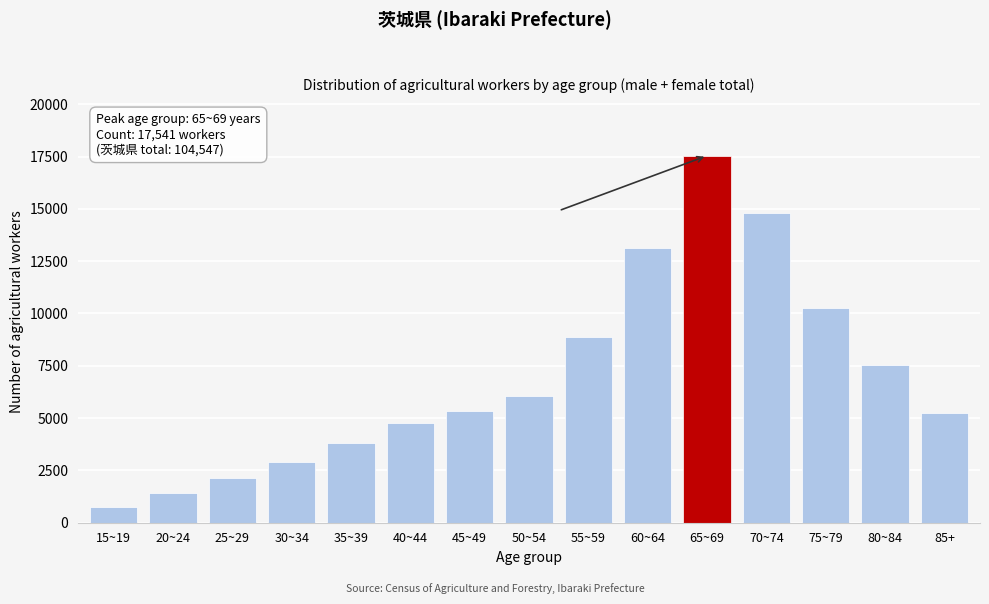

Reading left to right, transcribe all the data shown in this chart.

773	1442	2143	2924	3793	4750	5345	6055	8862	13118	17541	14794	10239	7523	5245